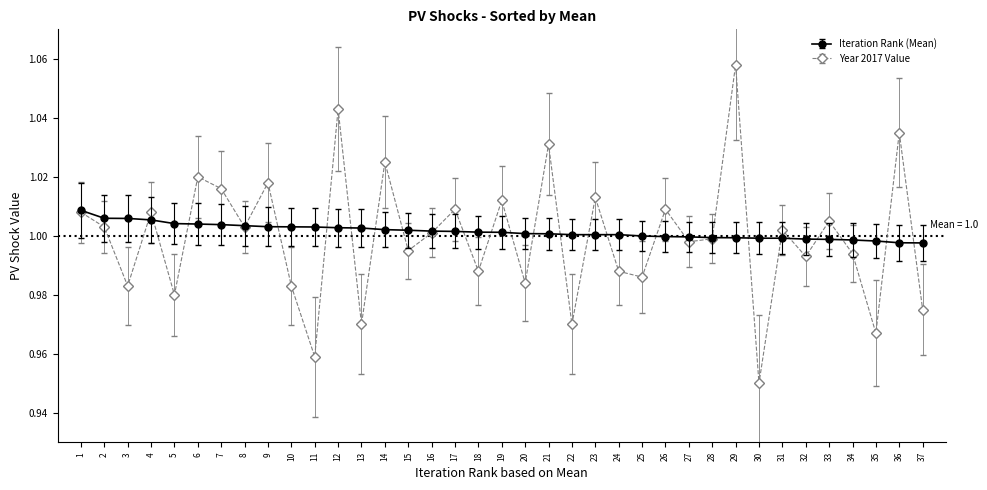

At 29, list the series in order from smallest to largest.

Iteration Rank (Mean), Year 2017 Value